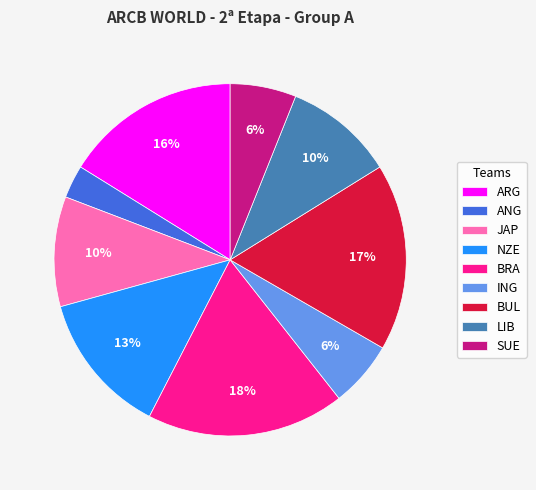

Is there a majority slice in this chart?

No